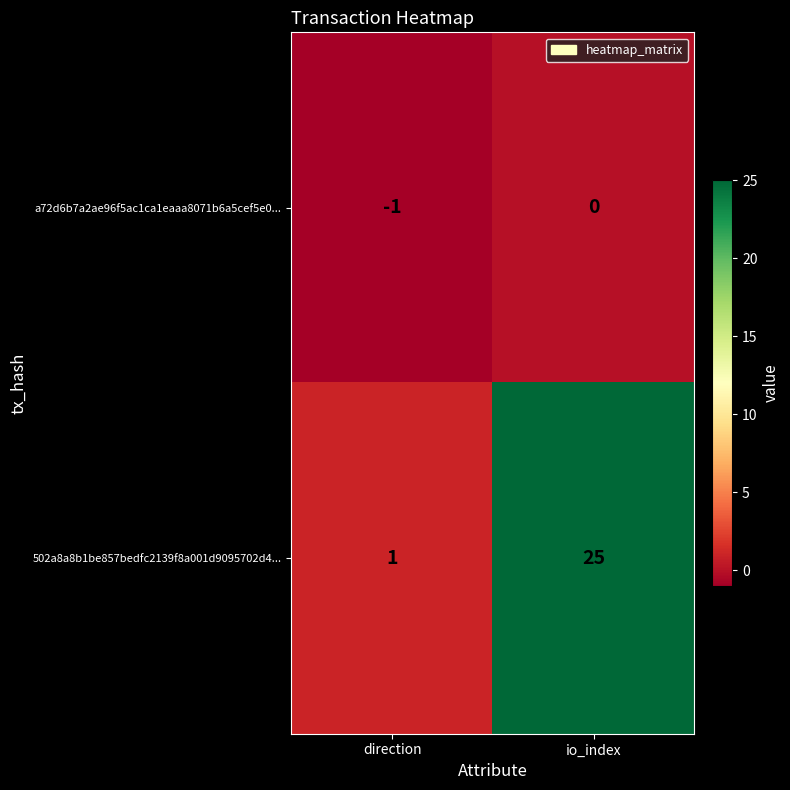

The a72d6b7a2ae96f5ac1ca1eaaa8071b6a5cef5e0... series shows 0 at direction. True or false?

False